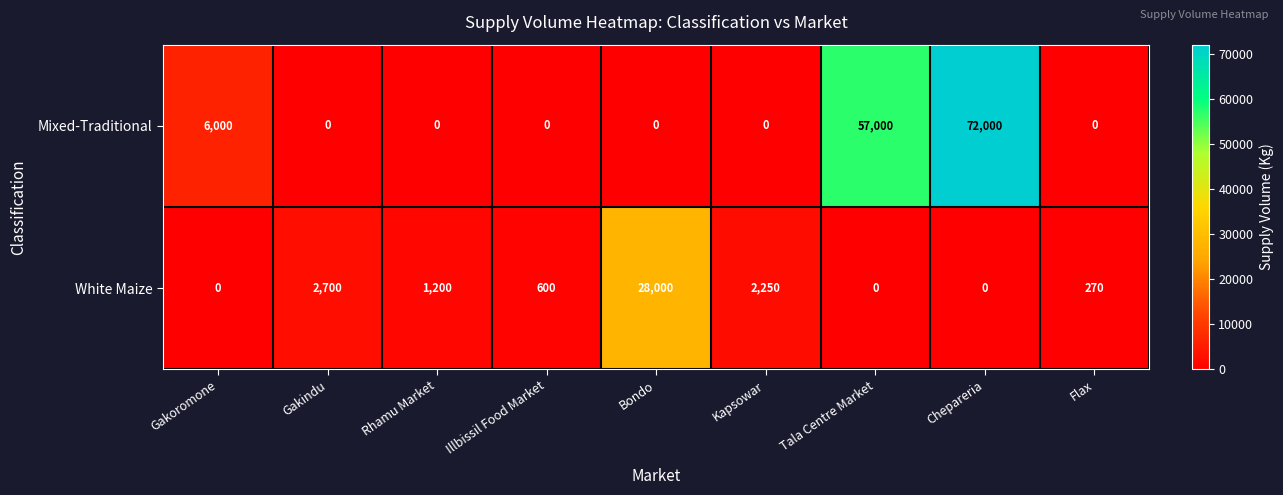

What is the average value of the White Maize series?

3891